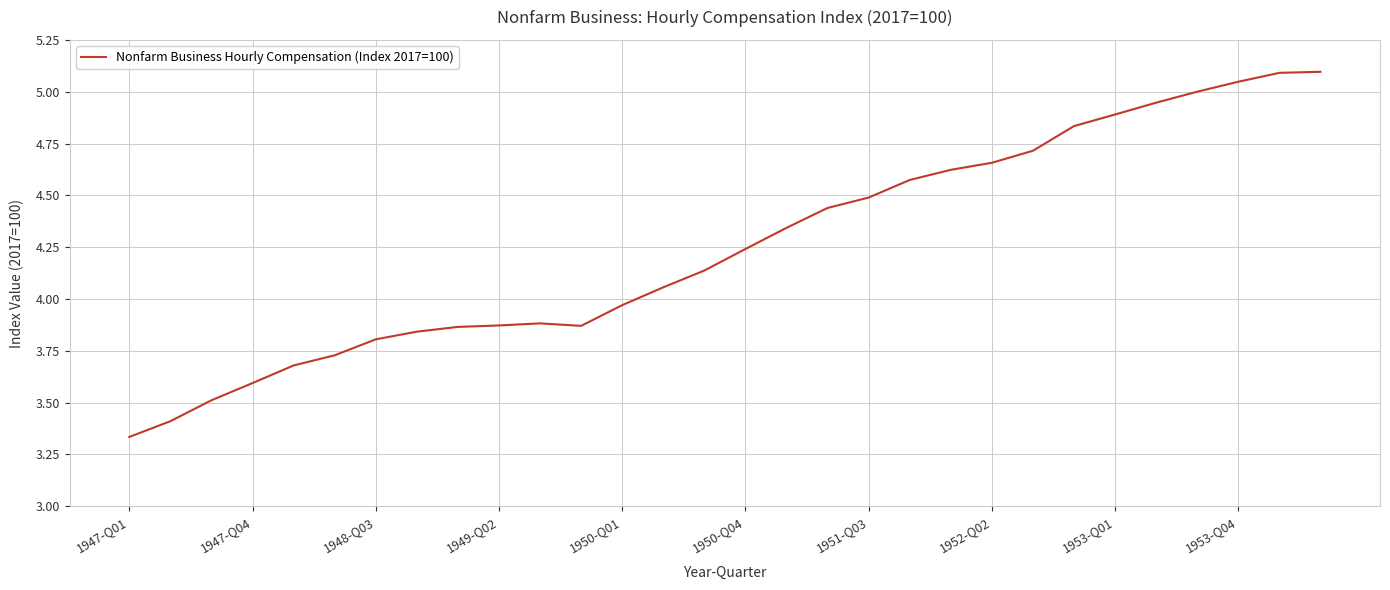

What is the difference between the maximum and minimum values?

1.8